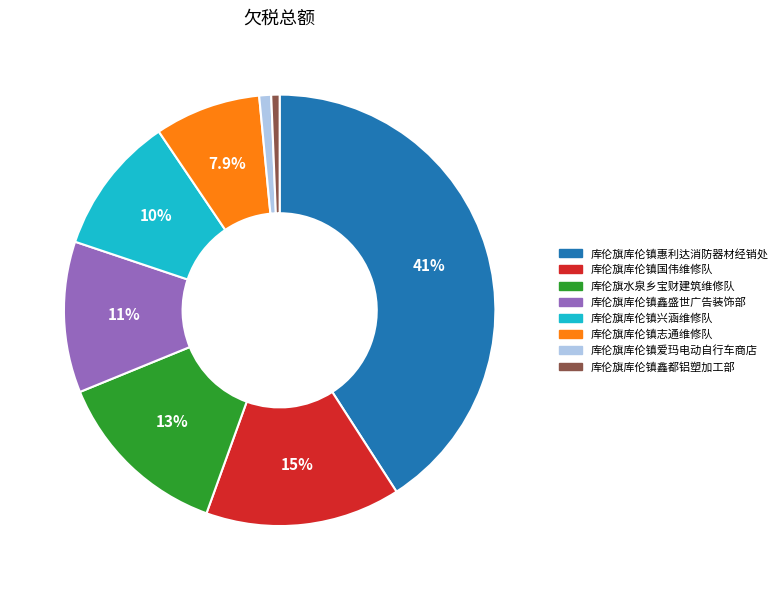

True or false: 库伦旗库伦镇鑫都铝塑加工部 accounts for 1% of the total.

True